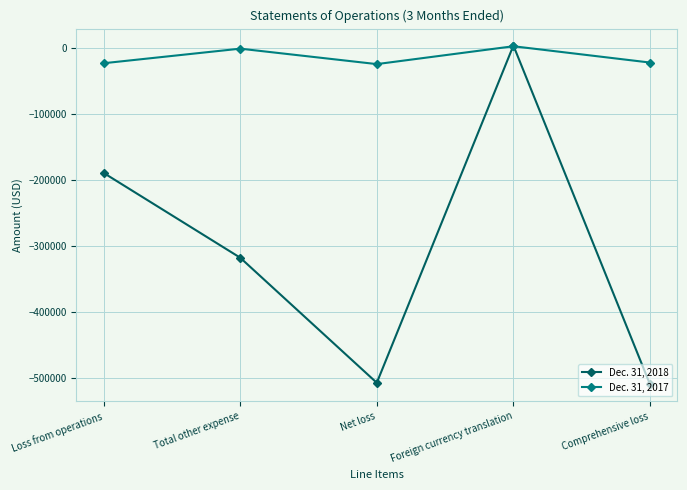

What is the value of the Dec. 31, 2017 point at the 5th from the left?

-22357